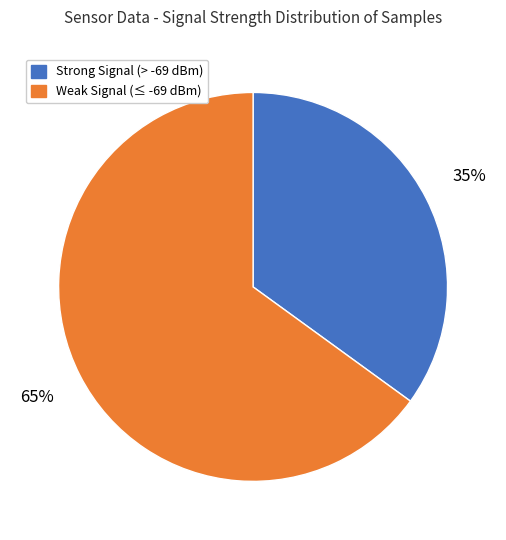

Rank the categories by value from lowest to highest.

Strong Signal (> -69 dBm), Weak Signal (≤ -69 dBm)